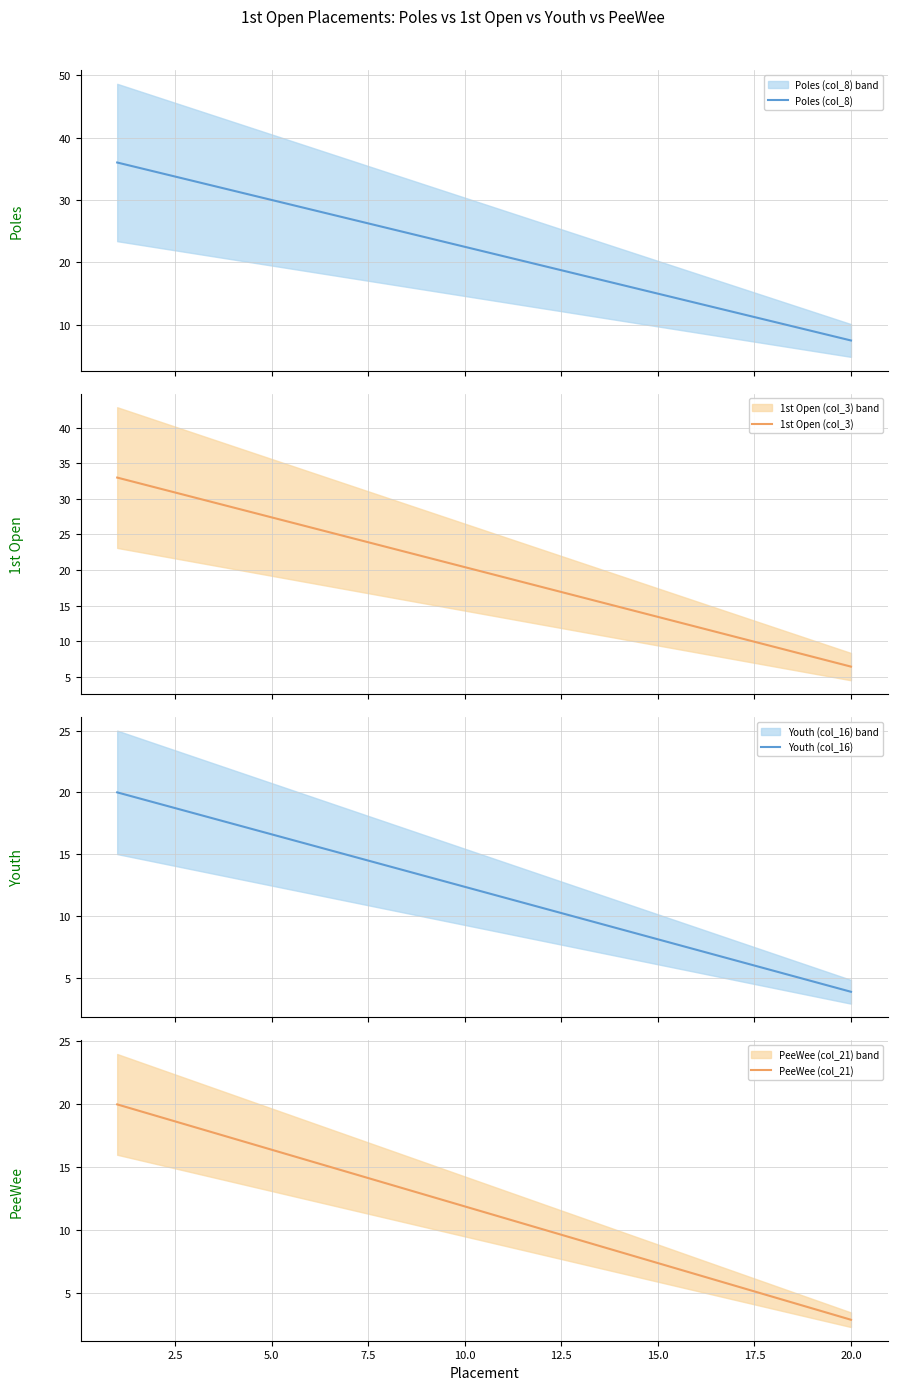

Reading left to right, list all the values displayed in this chart.

Poles (col_8): 36.0	34.5	33.0	31.5	30.0	28.5	27.0	25.5	24.0	22.5	21.0	19.5	18.0	16.5	15.0	13.5	12.0	10.5	9.0	7.5
1st Open (col_3): 33.0	31.6	30.2	28.8	27.4	26.0	24.6	23.2	21.8	20.4	19.0	17.6	16.2	14.8	13.4	12.0	10.6	9.2	7.8	6.4
Youth (col_16): 20.0	19.1	18.3	17.4	16.6	15.8	14.9	14.1	13.2	12.4	11.5	10.7	9.8	9.0	8.1	7.2	6.4	5.6	4.7	3.9
PeeWee (col_21): 20.0	19.1	18.2	17.3	16.4	15.5	14.6	13.7	12.8	11.9	11.0	10.1	9.2	8.3	7.4	6.5	5.6	4.7	3.8	2.9